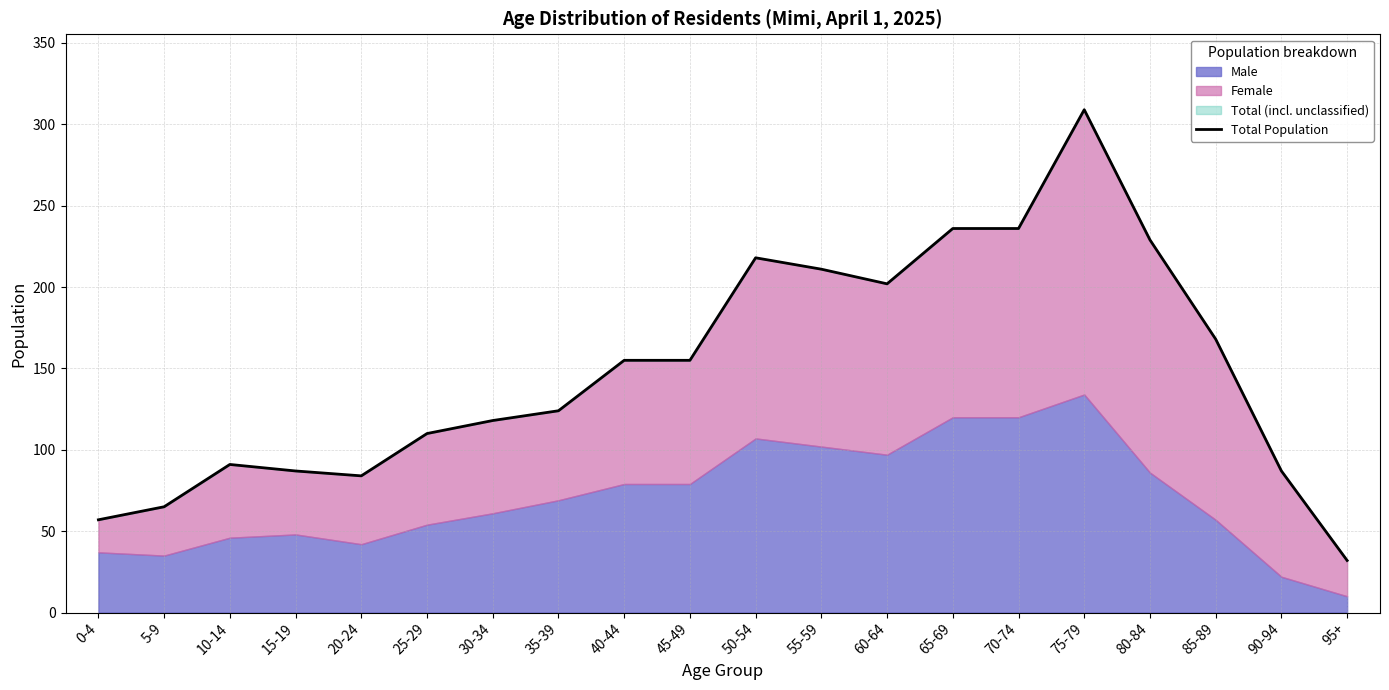

What is the sum of all values?

2974